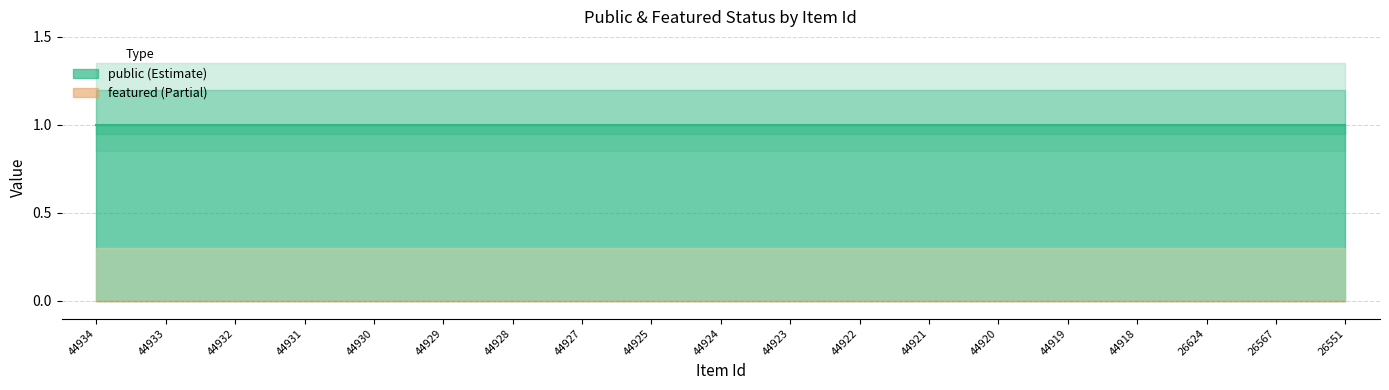

True or false: public has a value of 1 at 44933.

True